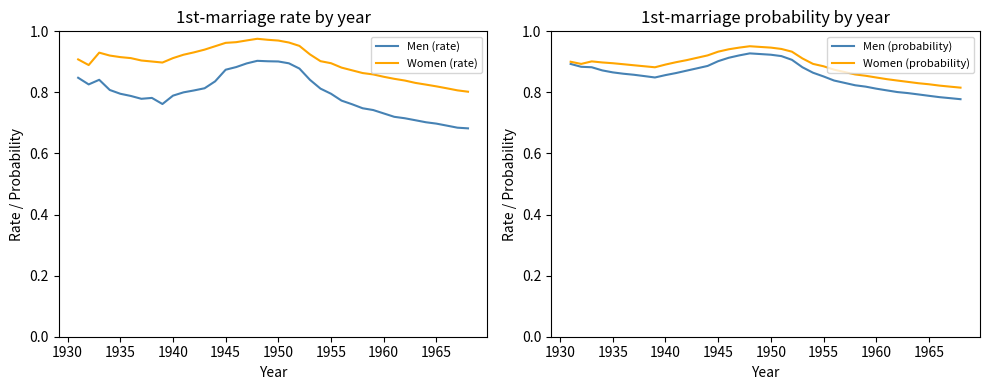

At how many categories does at least one series exceed 0?

38